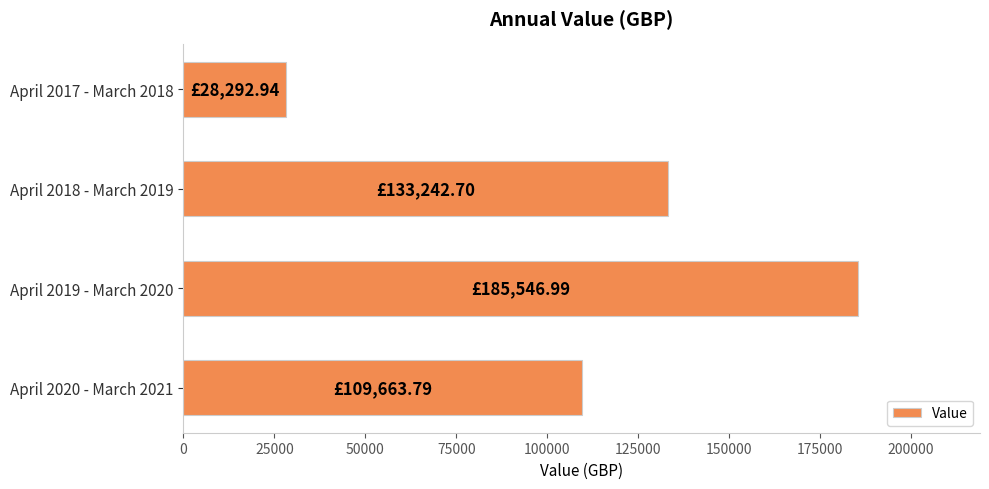

How many data points are less than 133242?

2